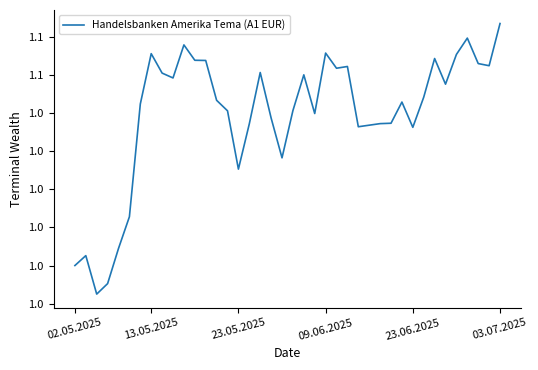

Is this an area chart (filled region under the line)?

No